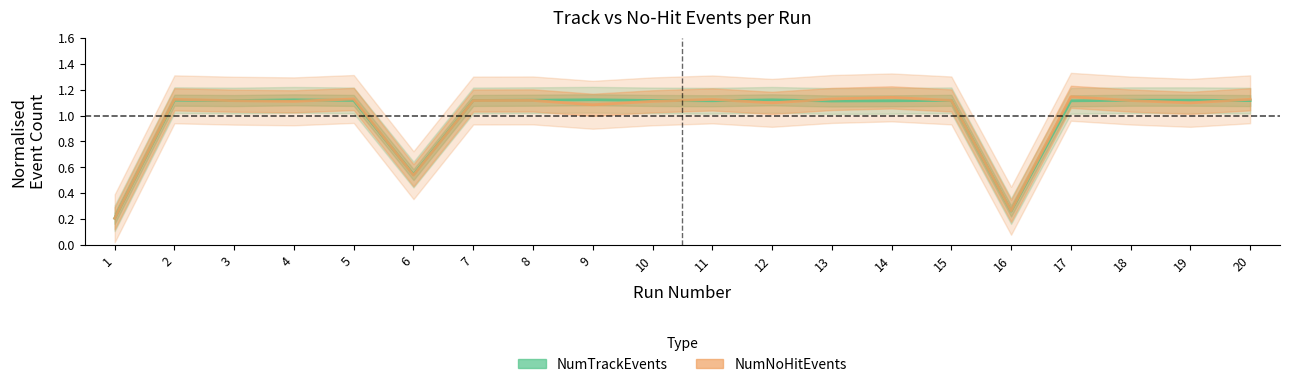

What is the difference between the second highest and second lowest values in the NumTrackEvents series?

0.9